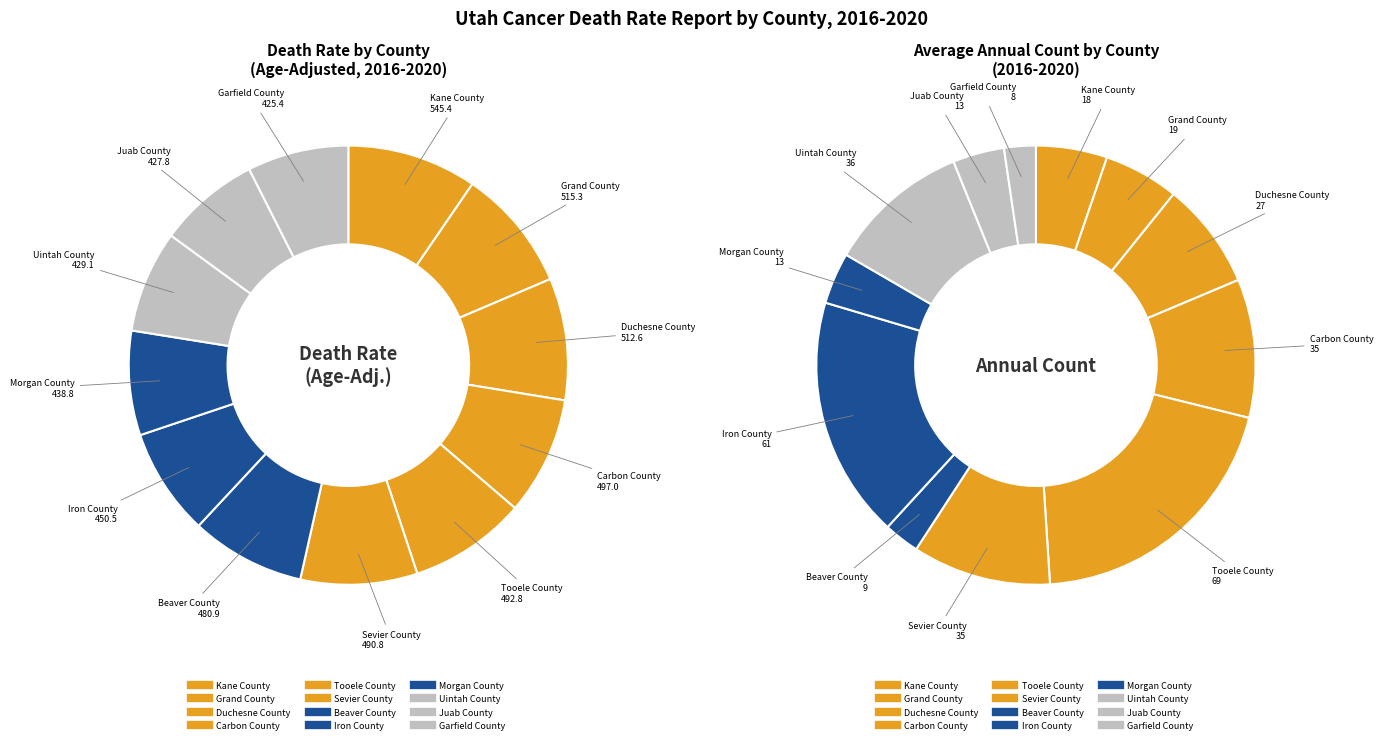

What percentage do Garfield County and Iron County together represent?

15.3%